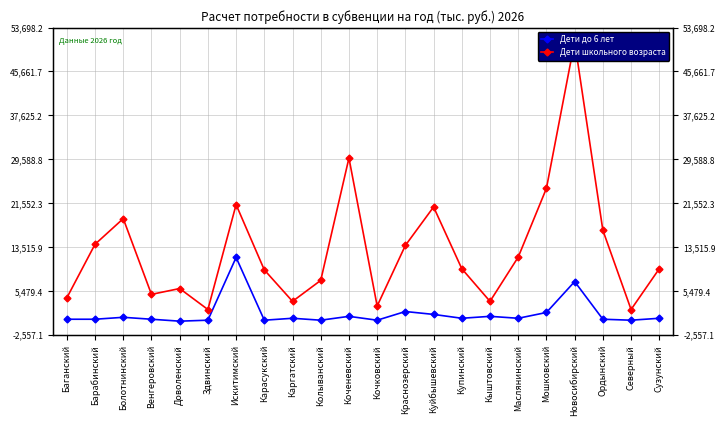

Reading left to right, list all the values displayed in this chart.

Дети до 6 лет (тыс. руб.): Баганский=353.1	Барабинский=353.1	Болотнинский=706.2	Венгеровский=353.1	Доволенский=0.0	Здвинский=176.6	Искитимский=11652.6	Карасукский=176.6	Каргатский=529.7	Колыванский=176.6	Коченевский=882.8	Кочковский=176.6	Краснозерский=1765.5	Куйбышевский=1235.9	Купинский=529.7	Кыштовский=882.8	Маслянинский=529.7	Мошковский=1589.0	Новосибирский=7238.7	Ордынский=353.1	Северный=176.6	Сузунский=529.7
Дети школьного возраста (тыс. руб.): Баганский=4261.8	Барабинский=14063.8	Болотнинский=18751.7	Венгеровский=4901.0	Доволенский=5966.5	Здвинский=2130.9	Искитимский=21308.8	Карасукский=9375.9	Каргатский=3622.5	Колыванский=7458.1	Коченевский=29832.3	Кочковский=2770.1	Краснозерский=13850.7	Куйбышевский=20882.6	Купинский=9588.9	Кыштовский=3622.5	Маслянинский=11719.8	Мошковский=24292.0	Новосибирский=51141.1	Ордынский=16620.8	Северный=2130.9	Сузунский=9588.9